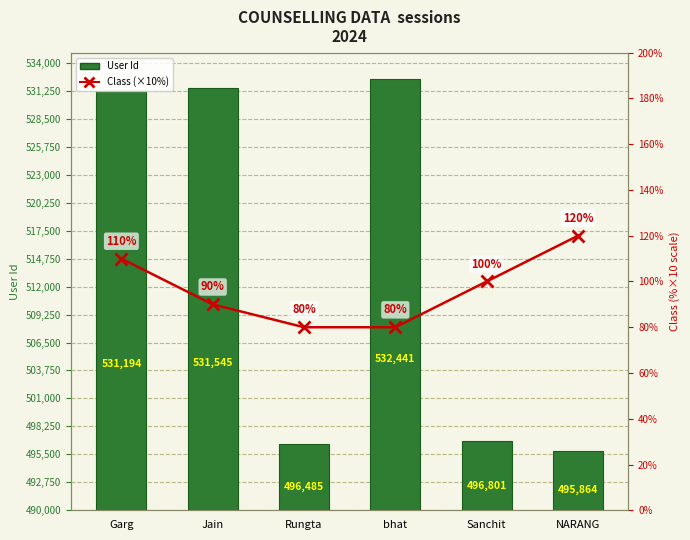

How many data points in Class are above 10?

2